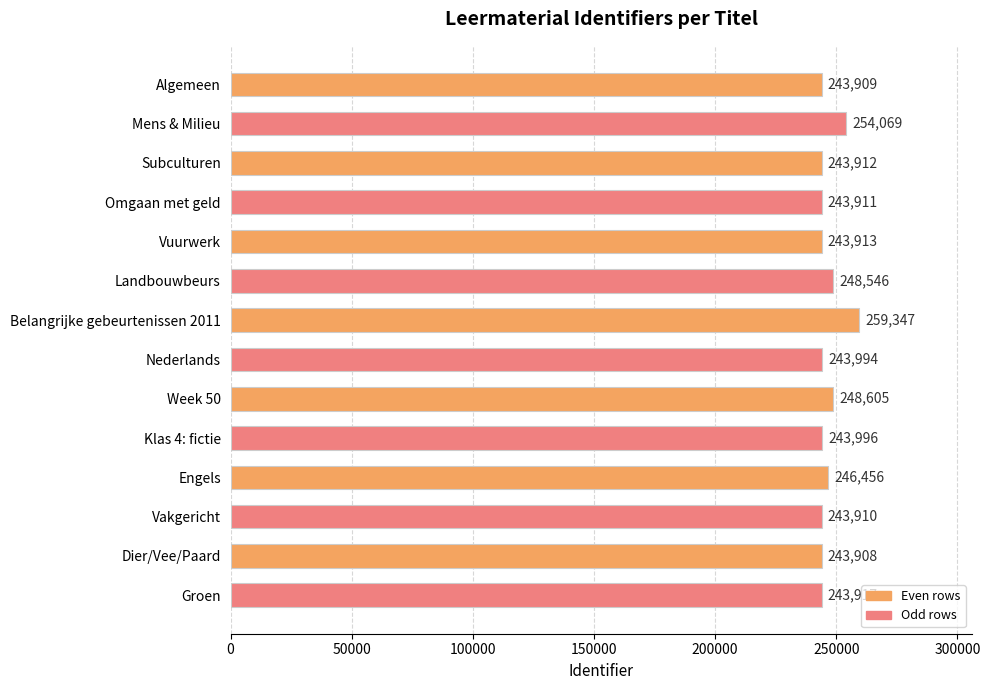

The chart shows a value of 435576 at Omgaan met geld. True or false?

False